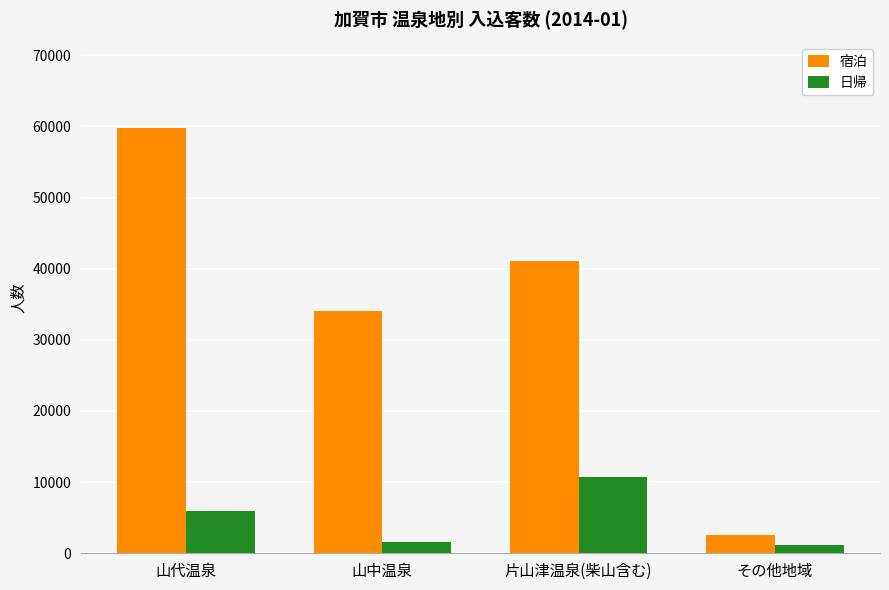

Rank the series by their average value, from lowest to highest.

日帰, 宿泊